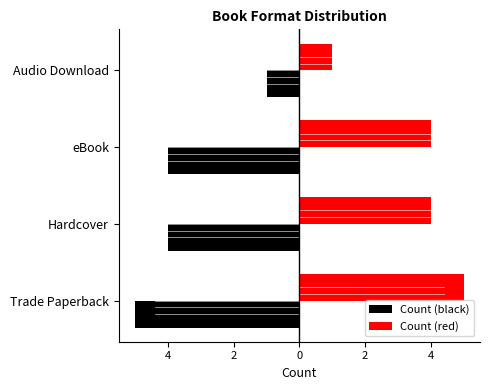

Which series has the largest total across all categories?

Count (red)